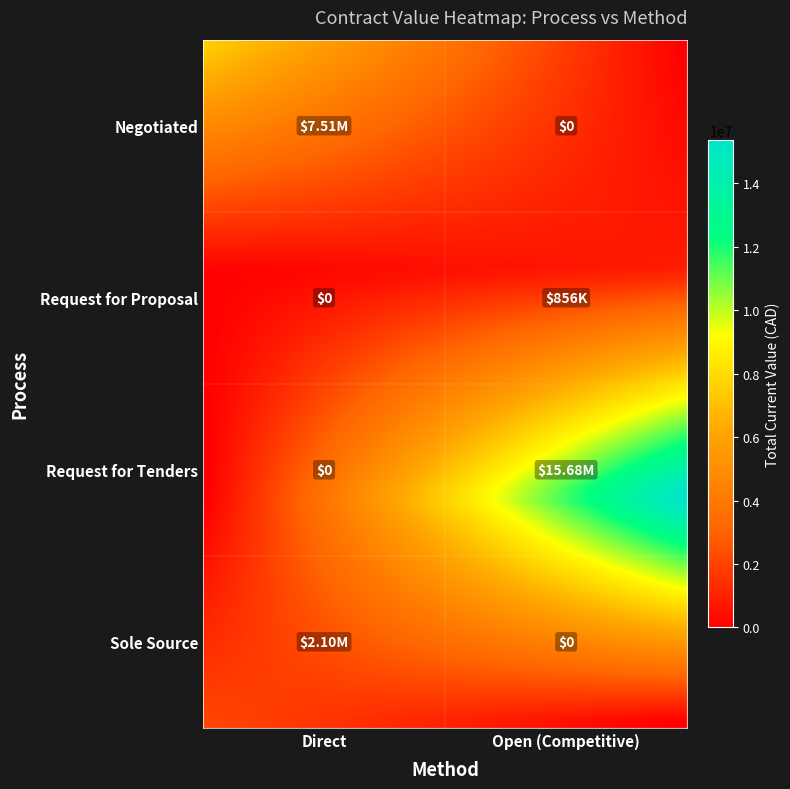

What is the change in value from Negotiated|Direct to Sole Source|Direct?

-5404584.9